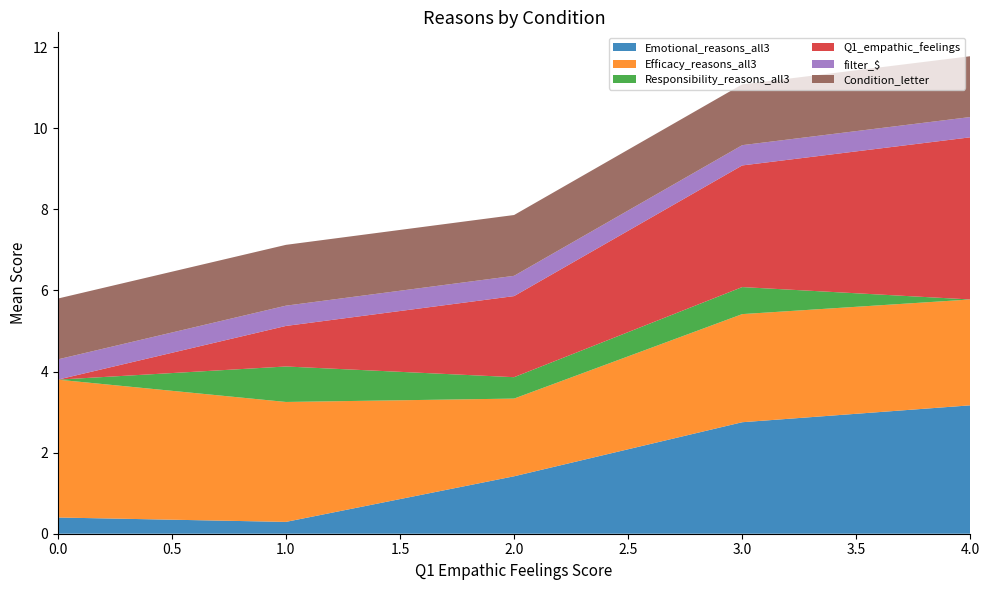

What is the total value across all series at 2.0?

7.9